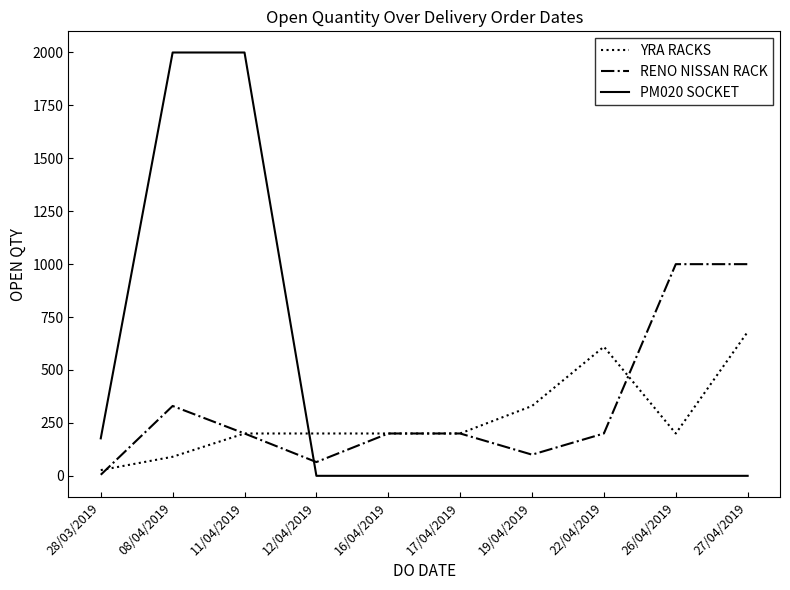

What is the maximum value for YRA RACKS?

680